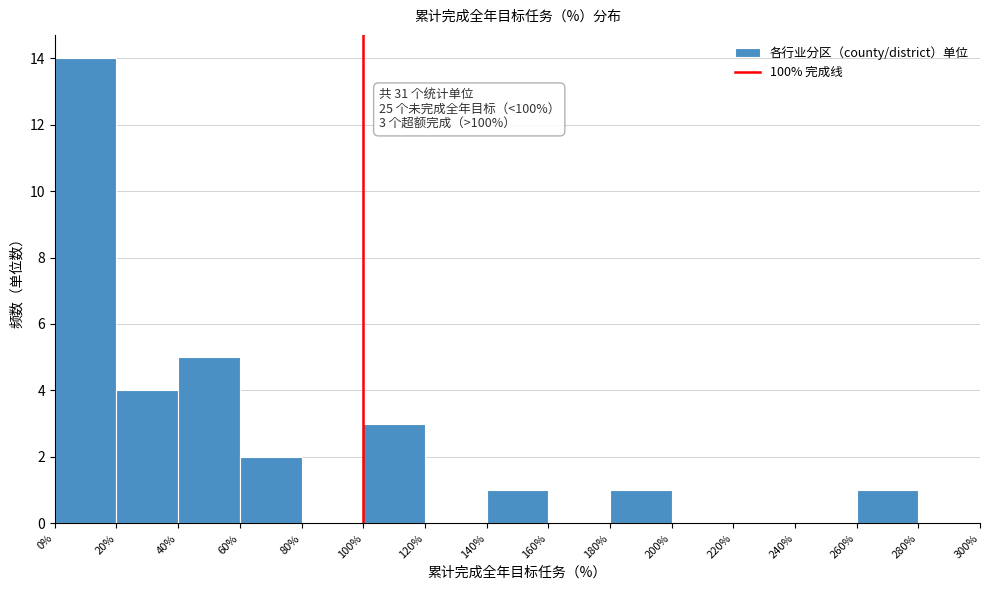

Which range on the x-axis has the tallest bar?

0% to 20%